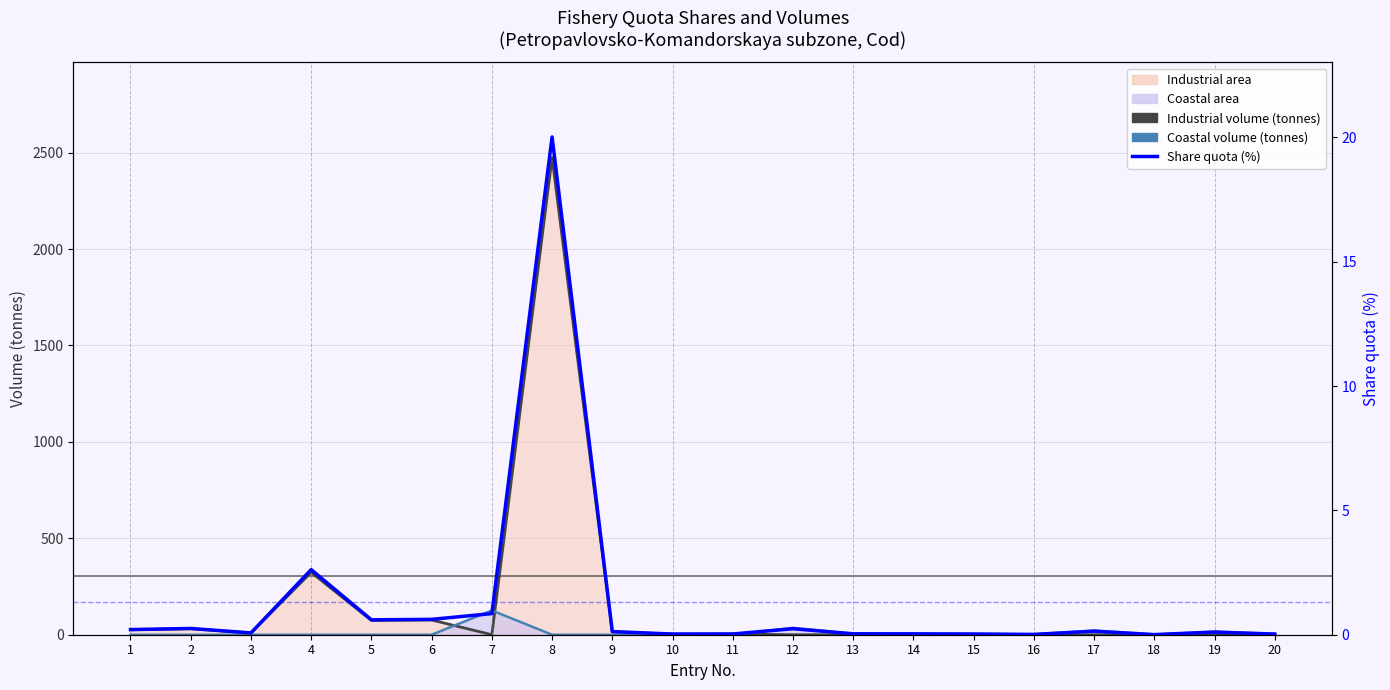

How many categories are shown in the chart?

20